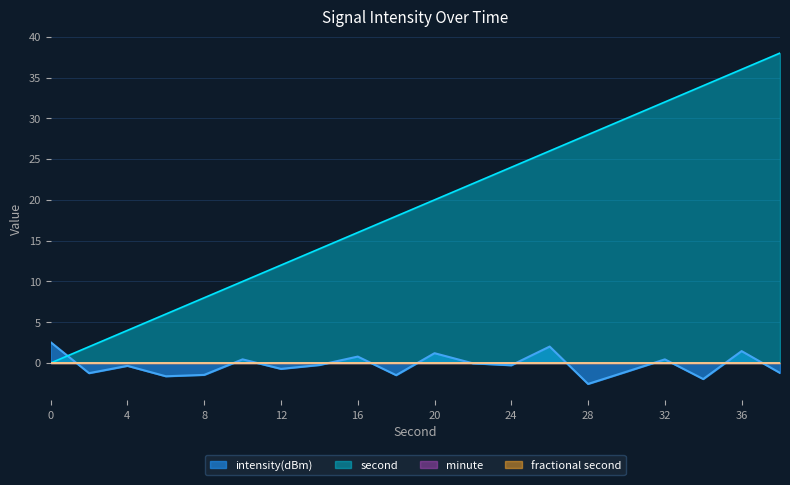

True or false: intensity(dBm) and second cross at least once.

True